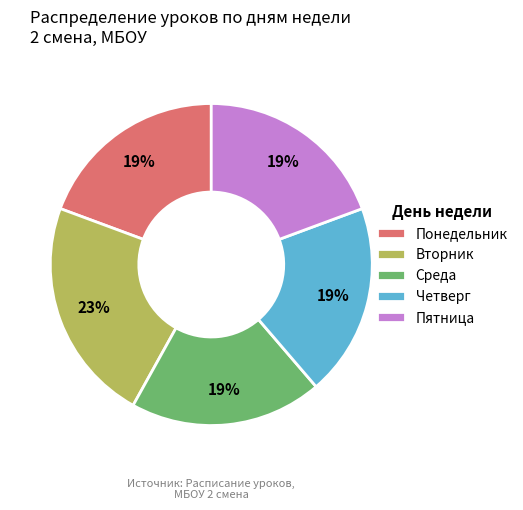

What is the ratio of the value at Пятница to the value at Четверг?

1.0